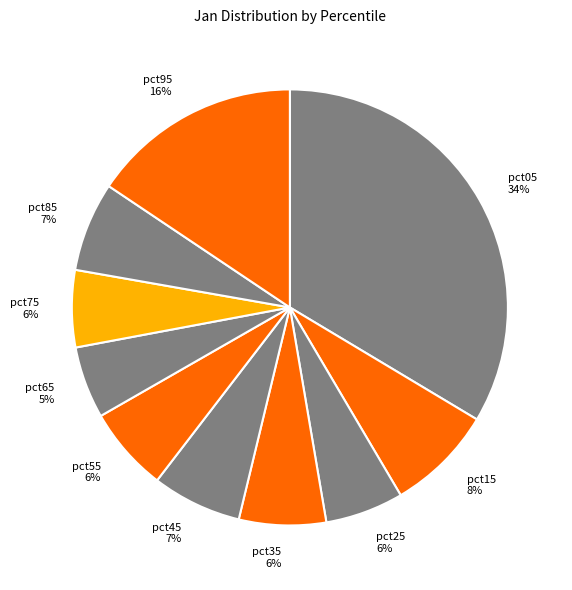

Which has a higher value, pct25 or pct85?

pct85